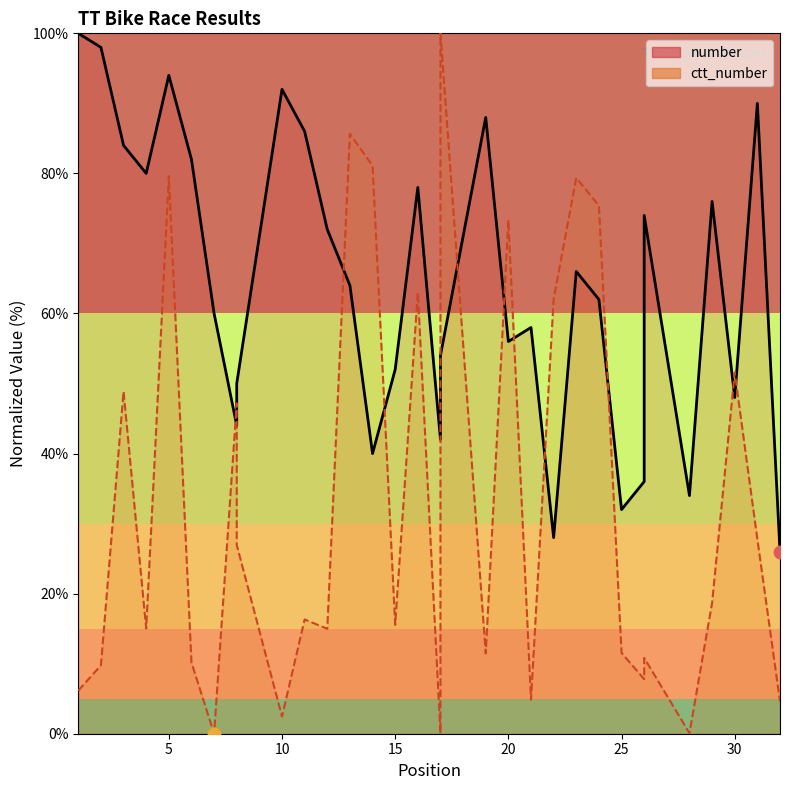

How many times do ctt_number and number cross each other?

12